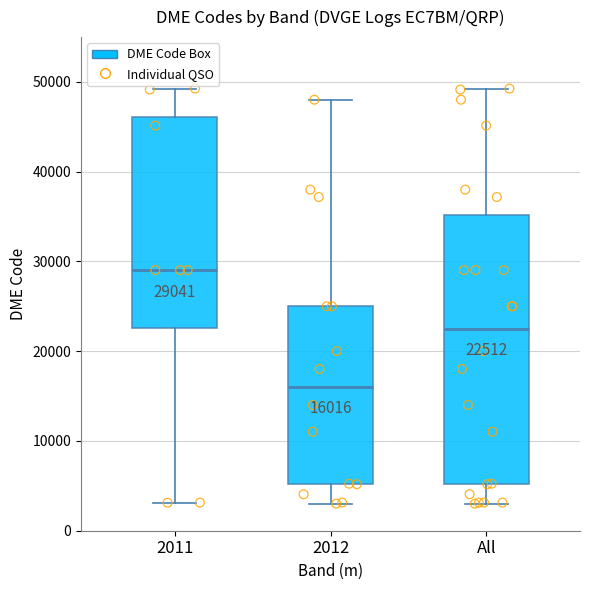

Which box is the tallest, from its lower edge to its upper edge?

All